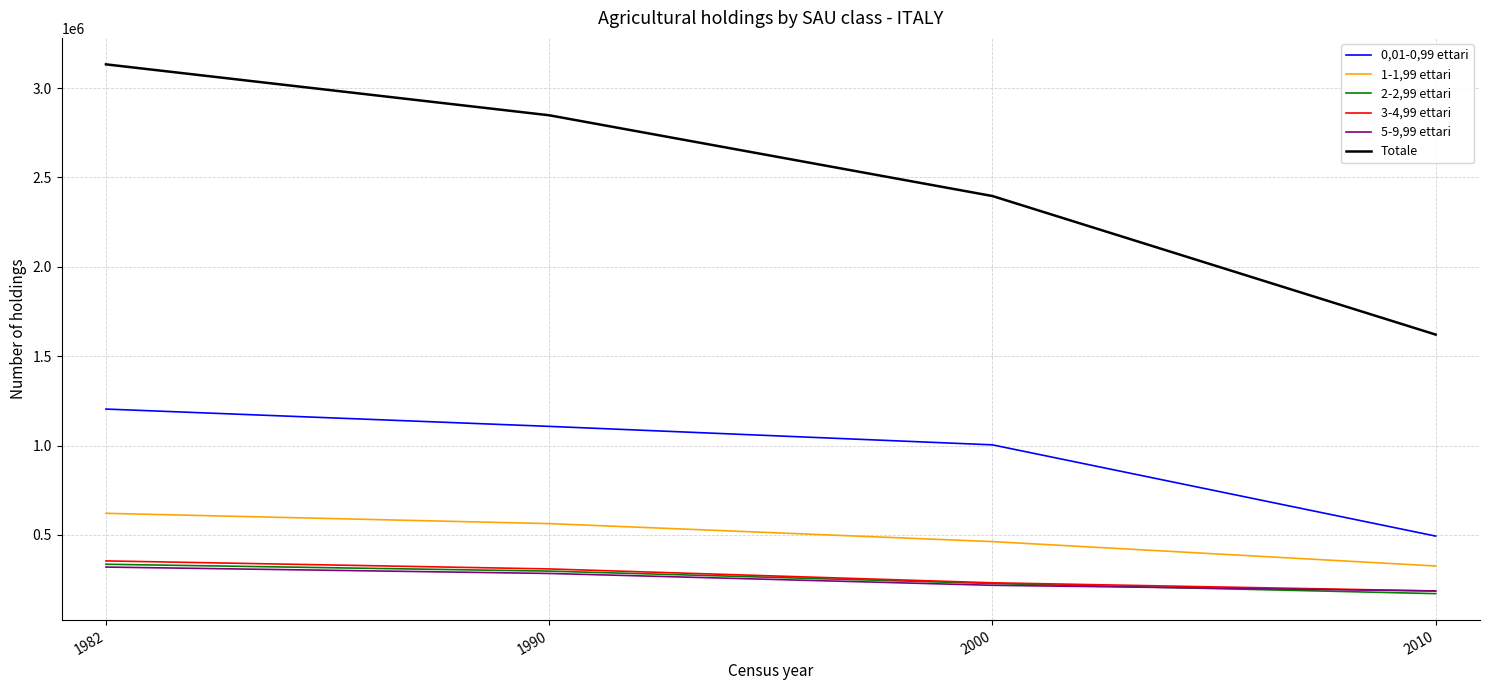

Rank the categories by 0,01-0,99 ettari value from lowest to highest.

2010, 2000, 1990, 1982